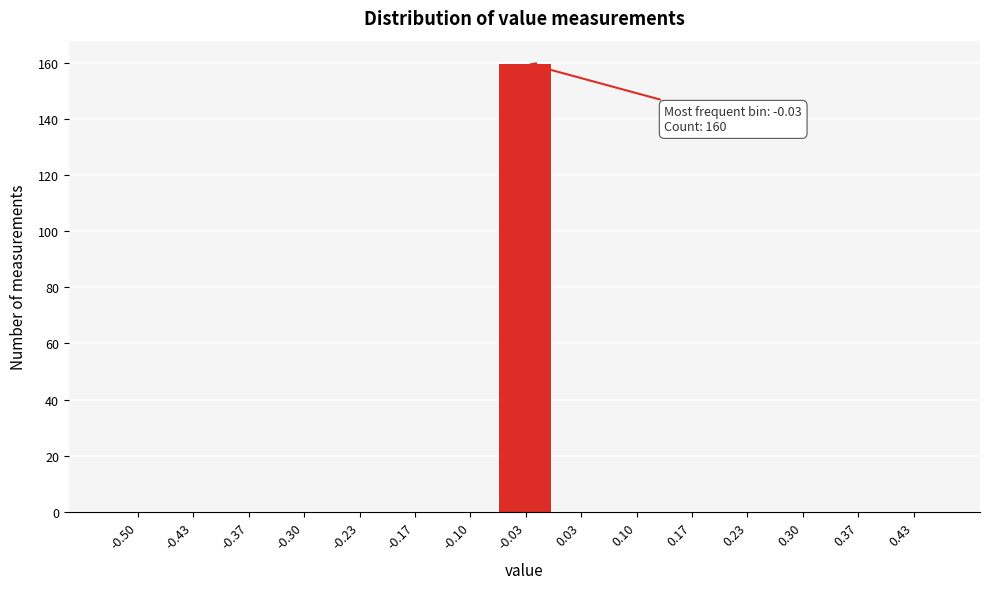

Reading left to right, extract all data points from this chart.

-0.50=0	-0.43=0	-0.37=0	-0.30=0	-0.23=0	-0.17=0	-0.10=0	-0.03=160	0.03=0	0.10=0	0.17=0	0.23=0	0.30=0	0.37=0	0.43=0